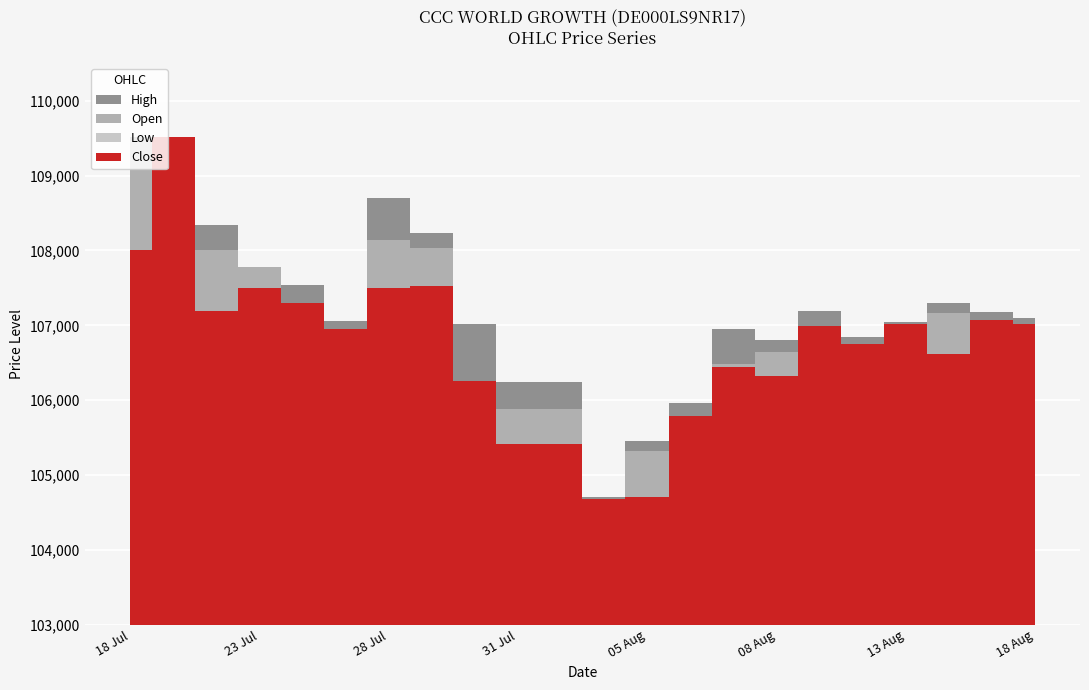

Rank the series at 13.08.2025 from lowest to highest value.

Low, Open, Close, High